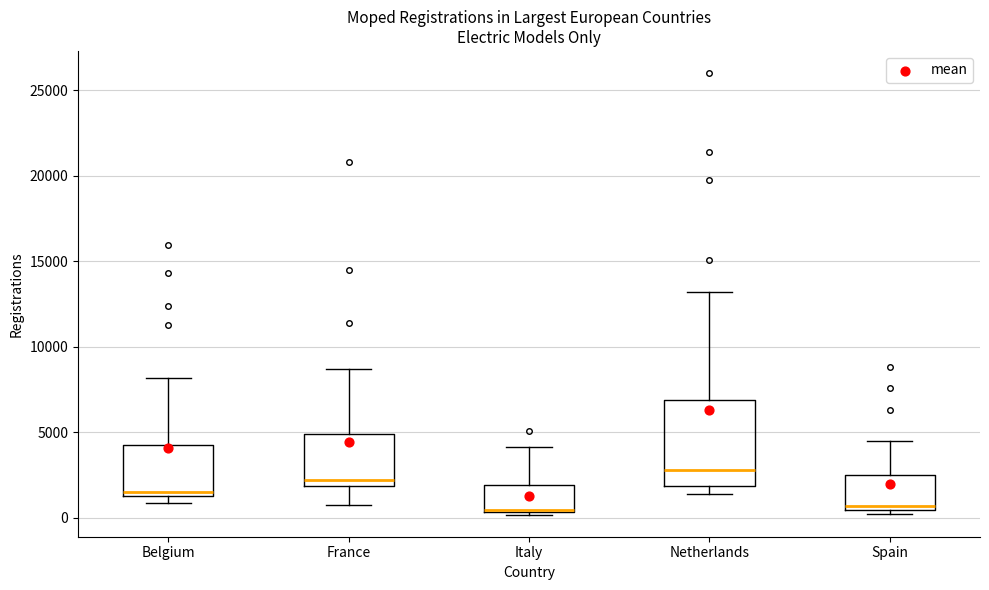

Reading left to right, read every box against the y-axis: the position of its median line, the range the box covers, and the ends of its whiskers. The values are not printed on the chart, so give them approximately, as read against the axis.

Belgium: median 1500, box 1000 to 4500, whiskers 1000 (just below the box's lower edge) to 8000
France: median 2000 (just above the box's lower edge), box 2000 to 5000, whiskers 500 to 8500
Italy: median 500 (just above the box's lower edge), box 500 to 2000, whiskers 0 to 4000
Netherlands: median 3000, box 2000 to 7000, whiskers 1500 to 13000
Spain: median 500 (just above the box's lower edge), box 500 to 2500, whiskers 0 to 4500